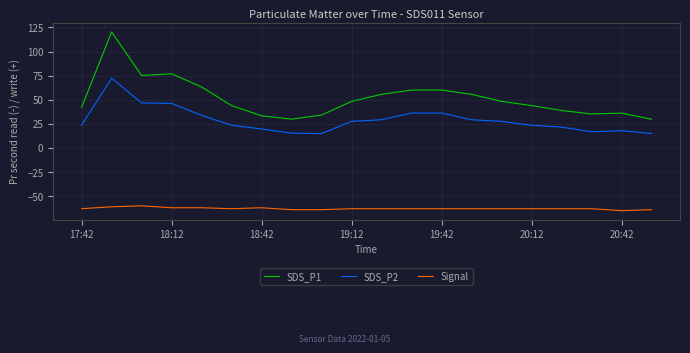

Which series has the largest total across all categories?

SDS_P1